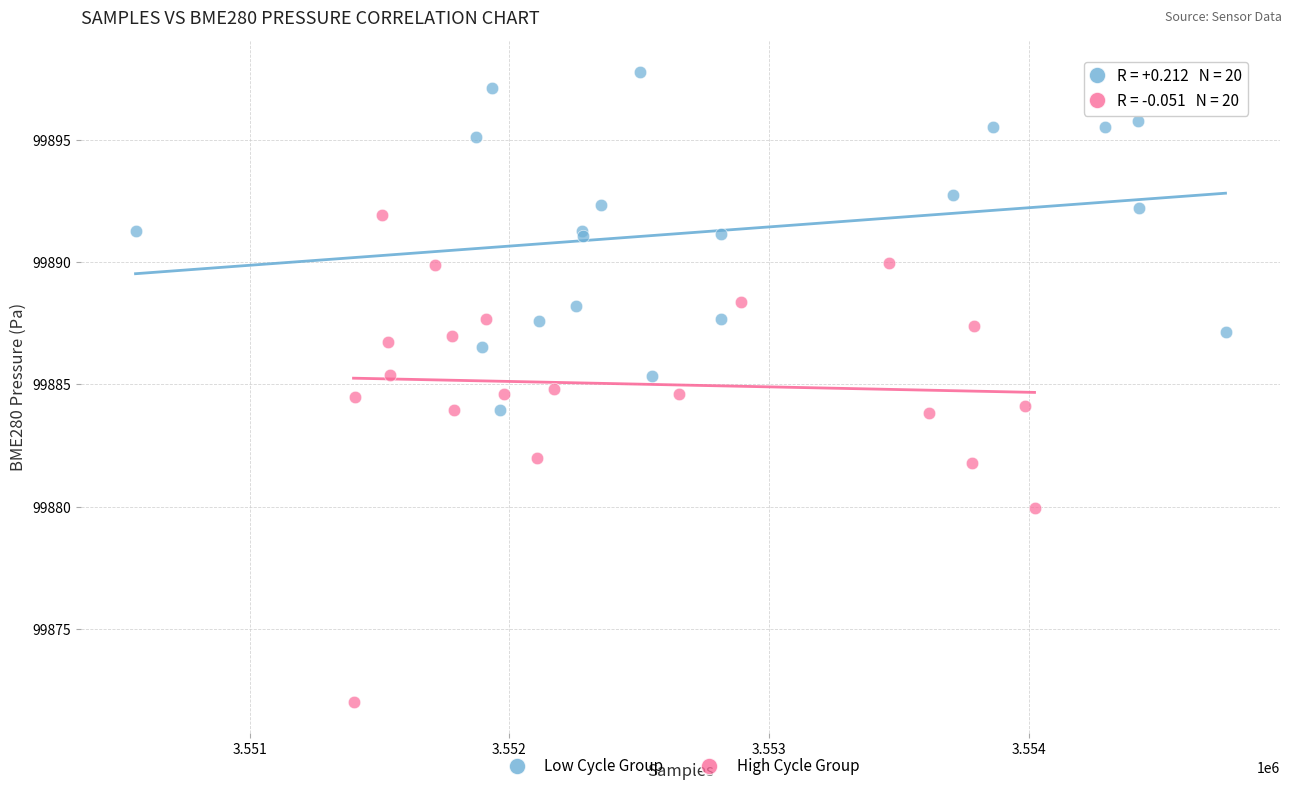

Which series reaches the maximum Y coordinate?

Low Cycle Group